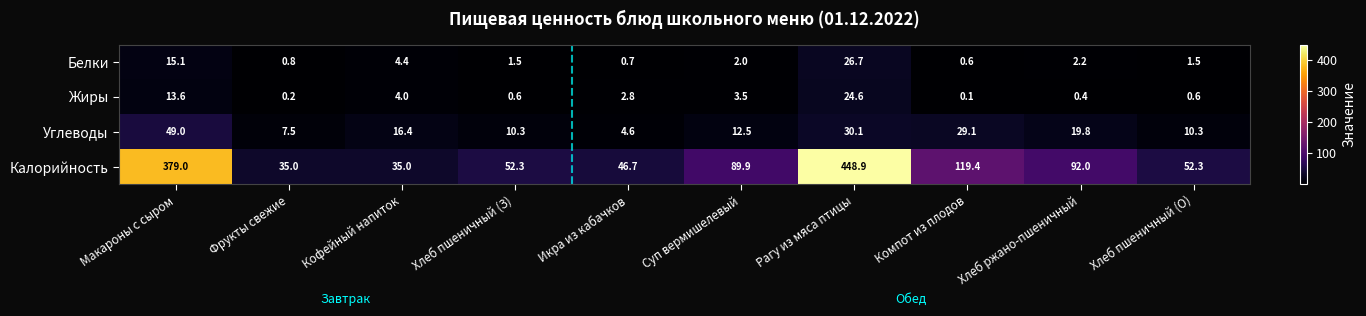

What is the difference between the highest and lowest values at Икра из кабачков?

46.0